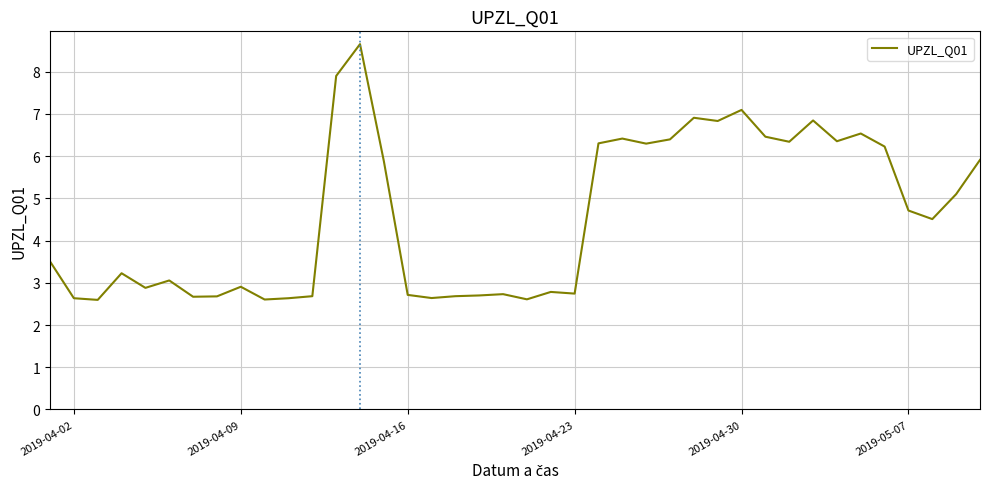

What is the maximum value shown in the chart?

8.7